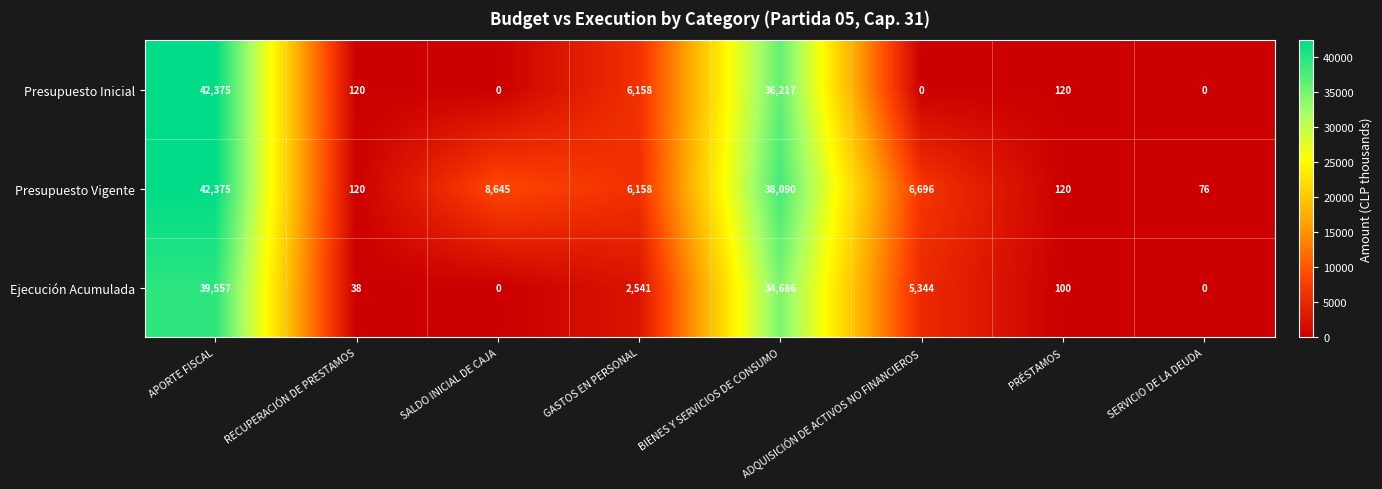

Count the number of categories in the chart.

8